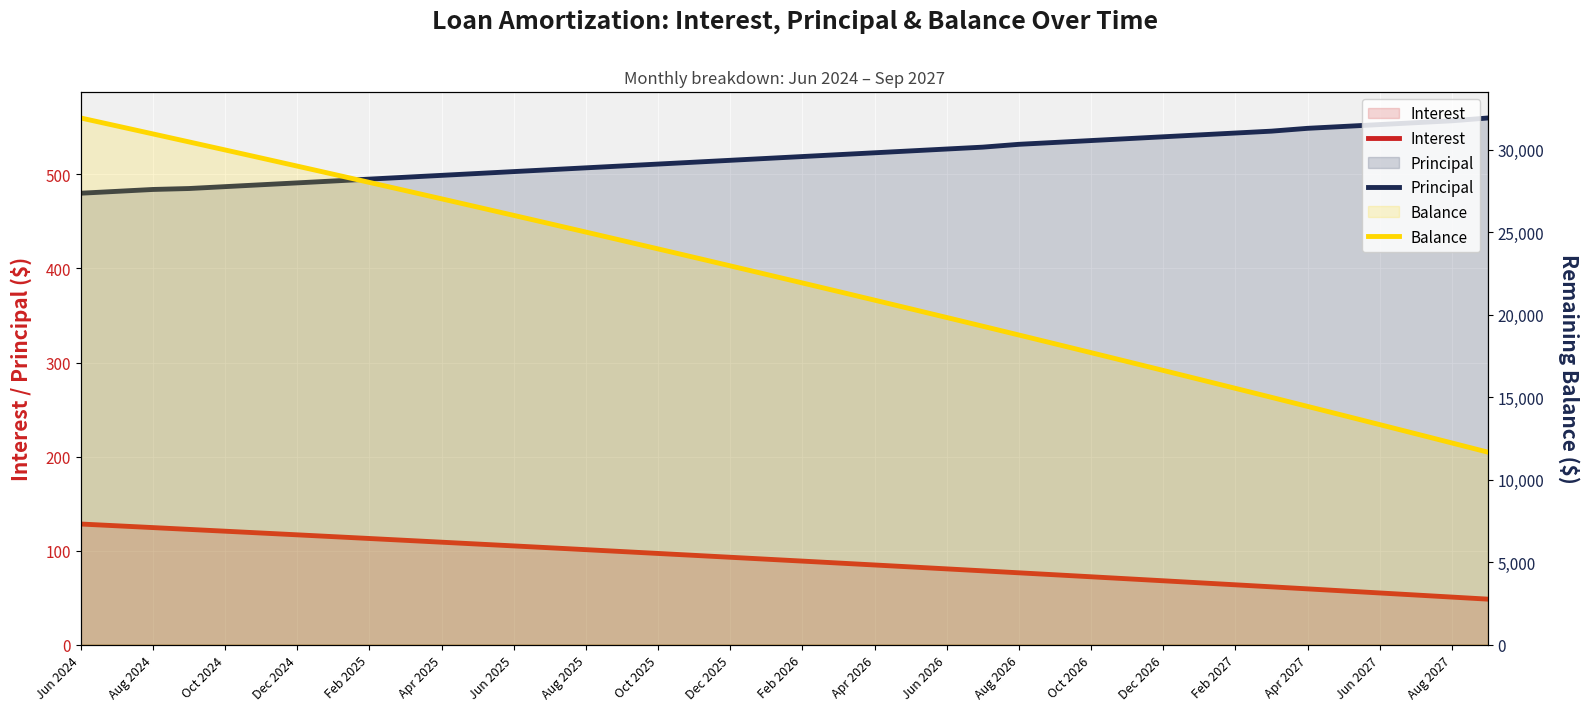

Reading left to right, extract all data points from this chart.

Interest: 128.3	126.4	124.5	122.6	120.7	118.7	116.8	114.9	112.9	111.0	109.0	107.0	105.0	103.0	101.0	99.0	97.0	95.0	93.0	90.9	88.9	86.8	84.8	82.7	80.6	78.5	76.4	74.3	72.2	70.1	68.0	65.8	63.7	61.5	59.4	57.2	55.0	52.8	50.6	48.4
Principal: 480.0	482.0	484.0	485.0	487.0	489.0	491.0	493.0	495.0	497.0	499.0	501.0	503.0	505.0	507.0	509.0	511.0	513.0	515.0	517.0	519.0	521.0	523.0	525.0	527.0	529.0	532.0	534.0	536.0	538.0	540.0	542.0	544.0	546.0	549.0	551.0	553.0	555.0	557.0	560.0
Balance: 31936.0	31454.0	30970.0	30485.0	29998.0	29509.0	29018.0	28525.0	28030.0	27533.0	27034.0	26533.0	26030.0	25525.0	25018.0	24509.0	23998.0	23485.0	22970.0	22453.0	21934.0	21413.0	20890.0	20365.0	19838.0	19309.0	18777.0	18243.0	17707.0	17169.0	16629.0	16087.0	15543.0	14997.0	14448.0	13897.0	13344.0	12789.0	12232.0	11672.0